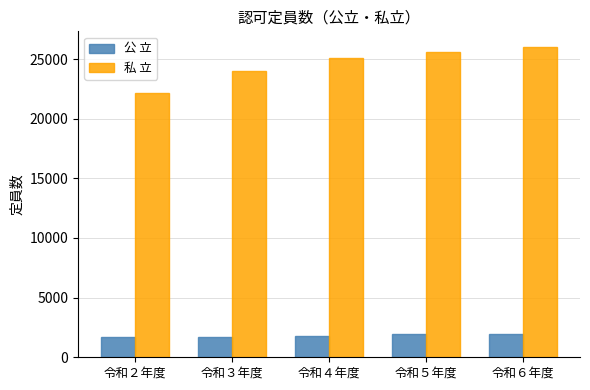

What is the maximum value for 私 立?

26024